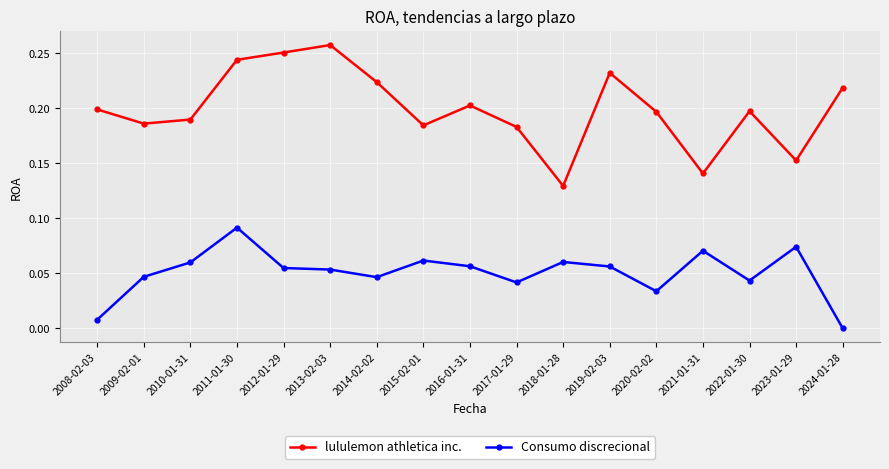

Which category has the highest value across all series?

2013-02-03